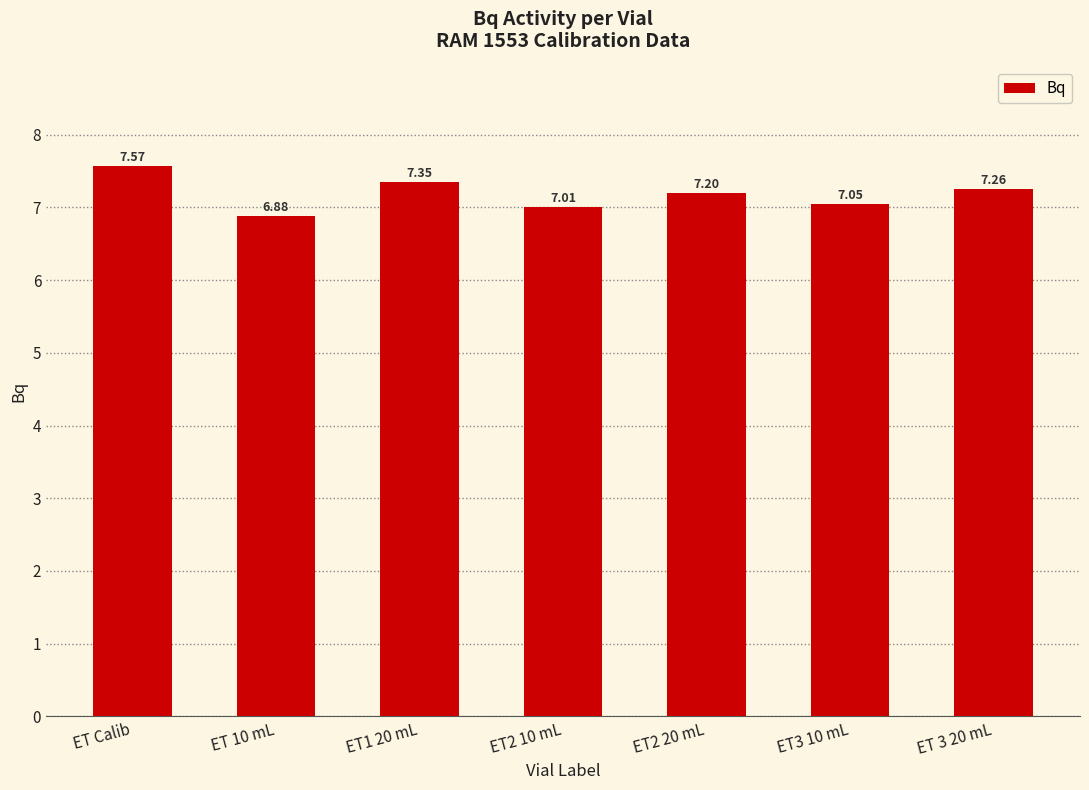

What position from the right is ET Calib?

7